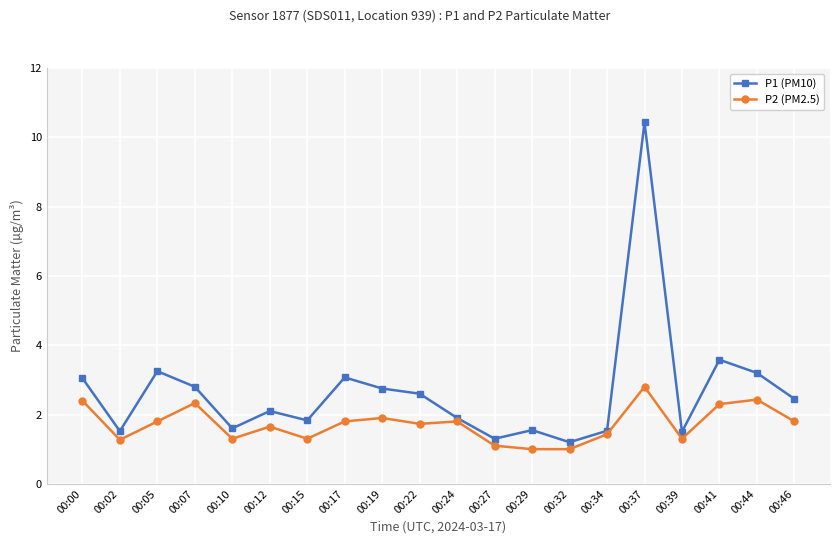

Rank the series by their maximum value, from lowest to highest.

P2 (PM2.5), P1 (PM10)